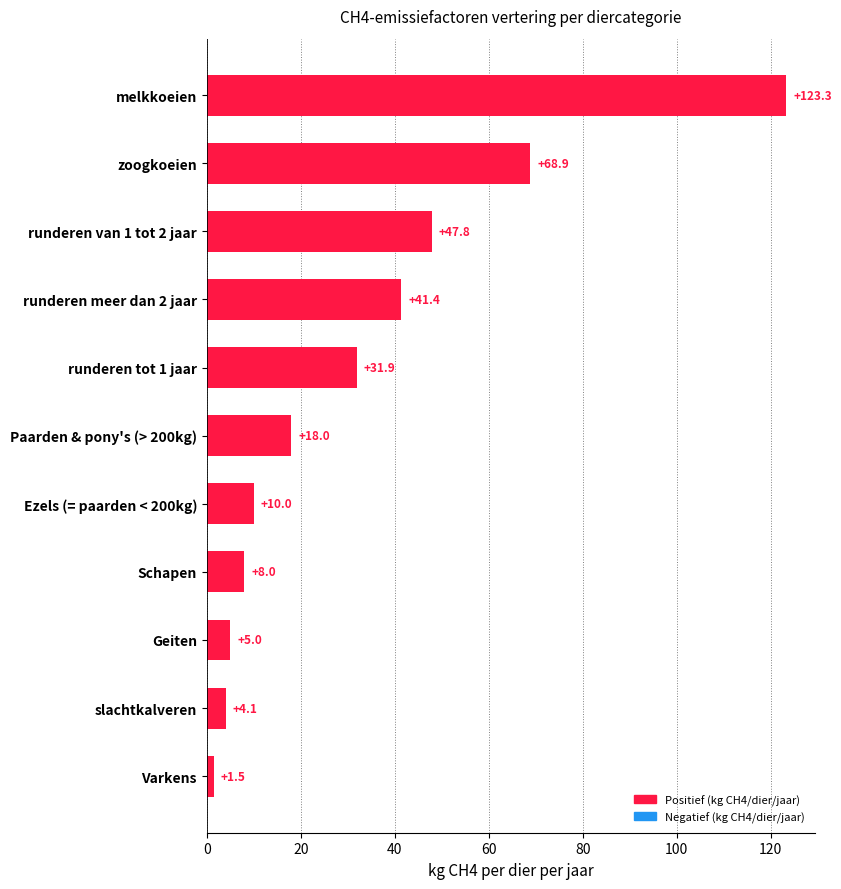

Between Paarden & pony's (> 200kg) and runderen tot 1 jaar, which is larger?

runderen tot 1 jaar